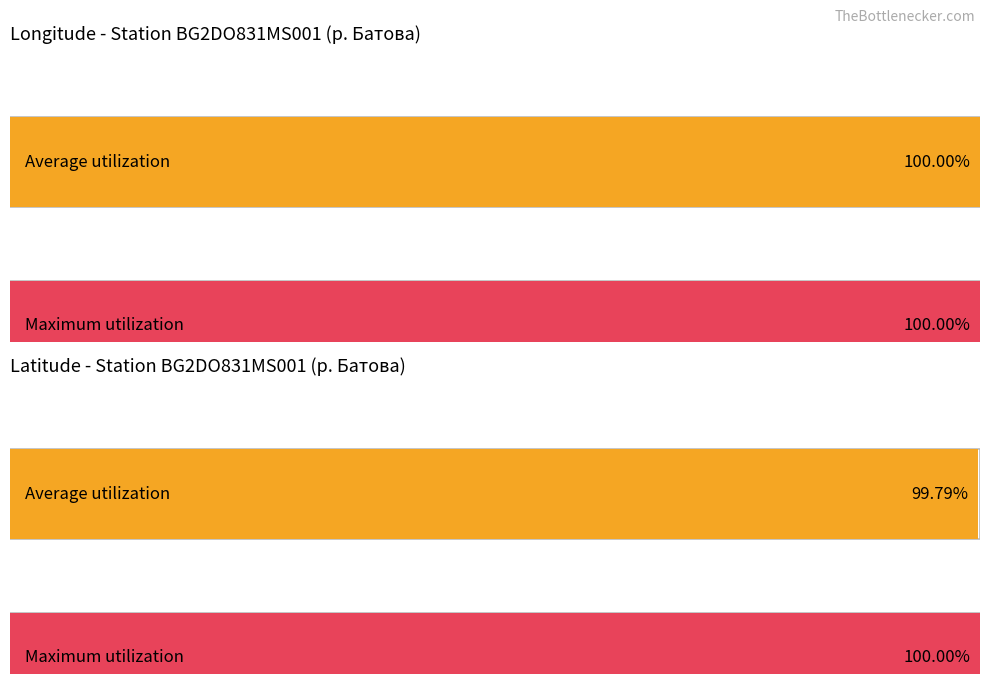

Is it true that Latitude equals 28.7 at 117?

False